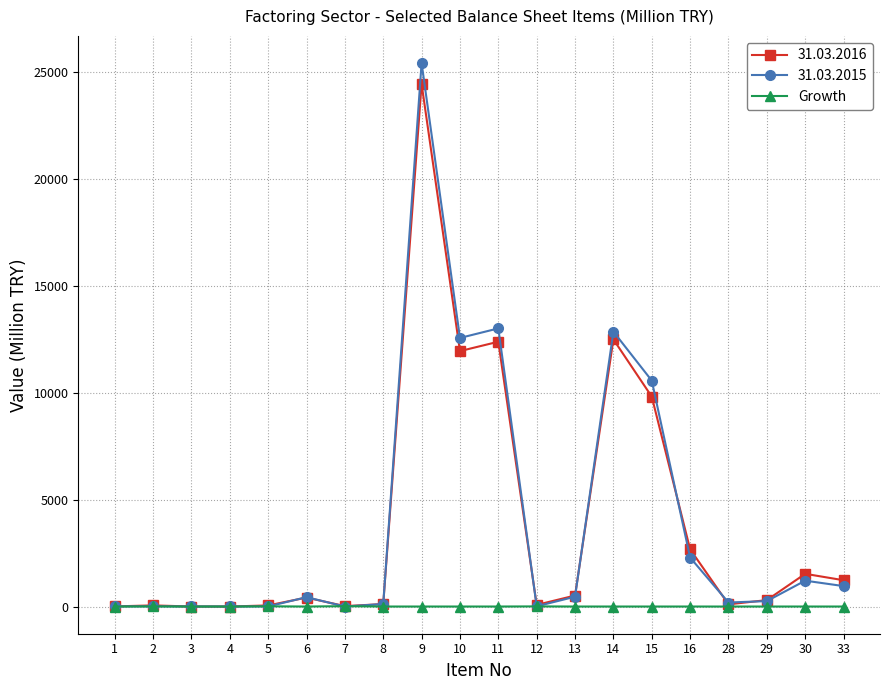

What is the minimum value shown in the chart?

-1.0